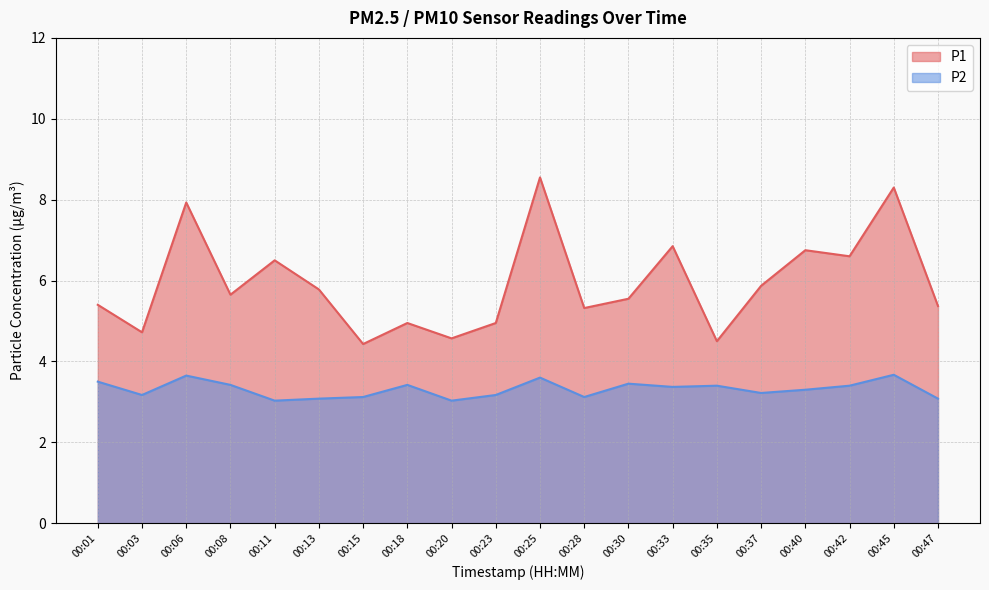

Where is the first local maximum for P1?

00:06